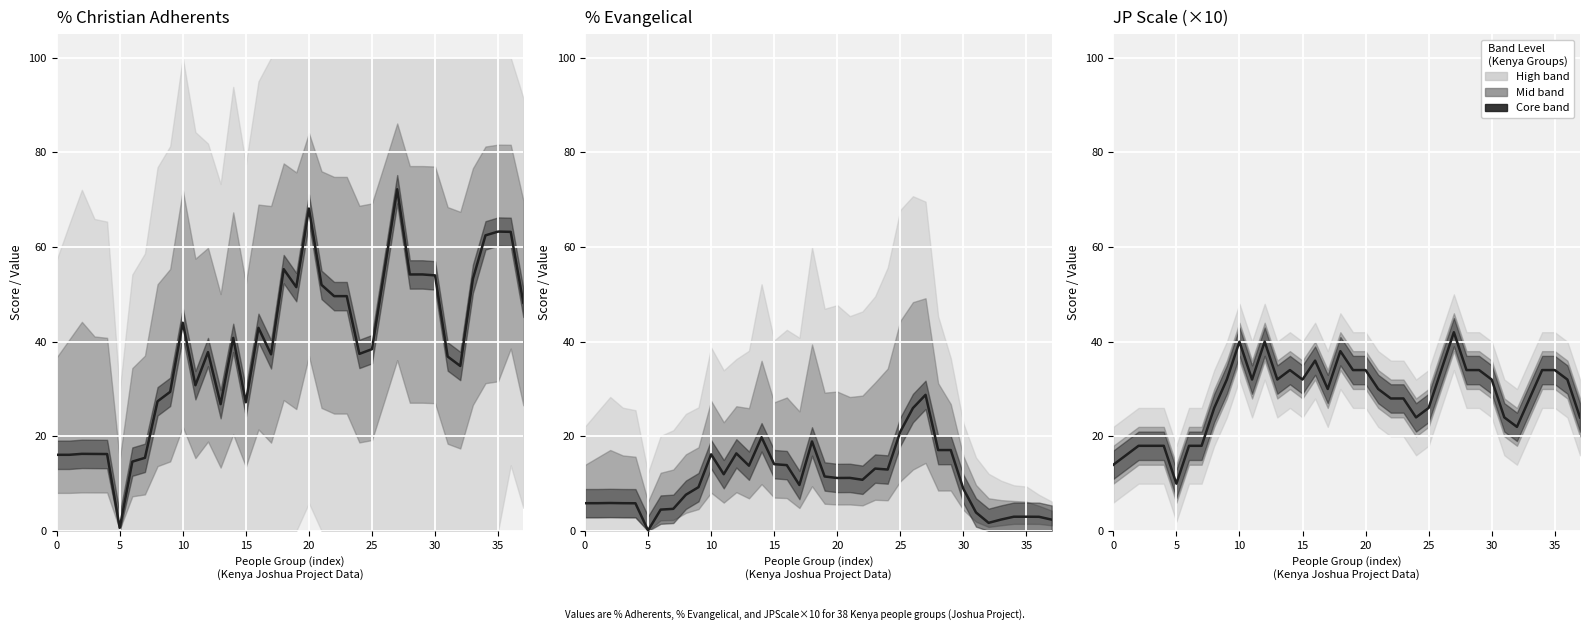

Which label corresponds to the largest value in the chart?

27